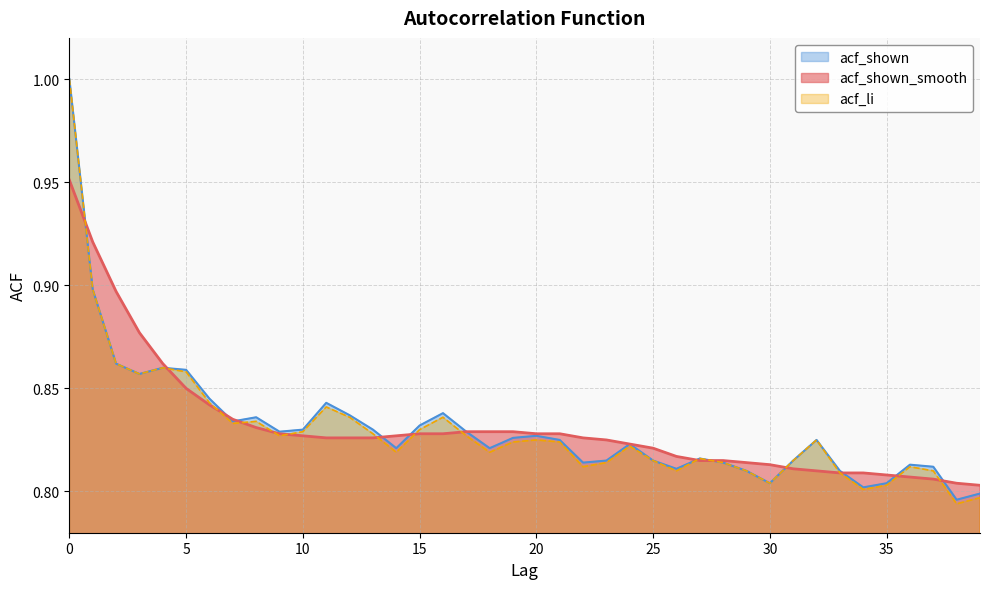

List the series in order of their overall mean, highest first.

acf_shown_smooth, acf_shown, acf_li